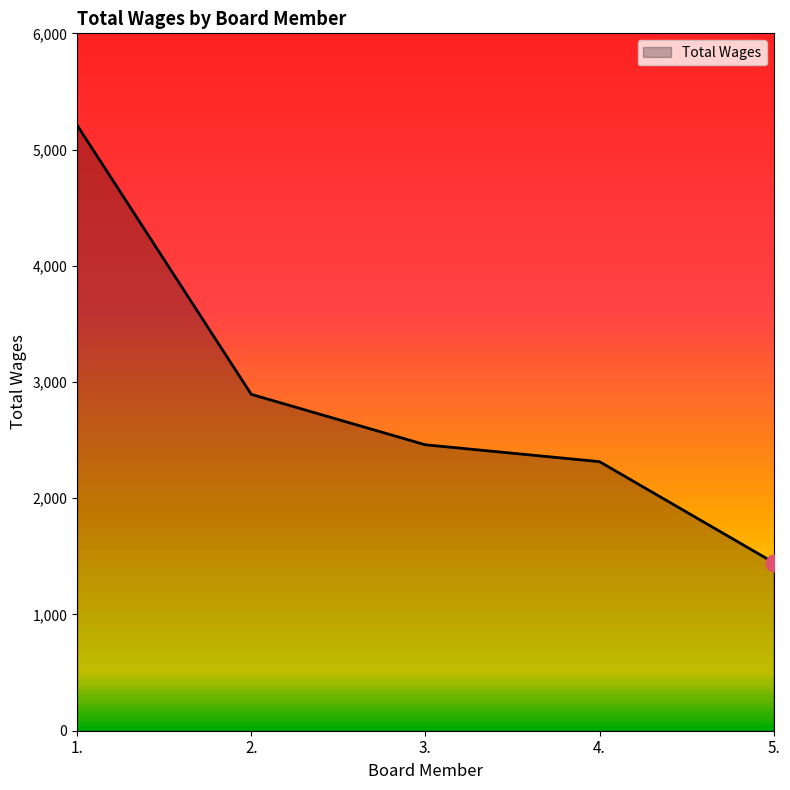

What is the greatest value displayed?

5209